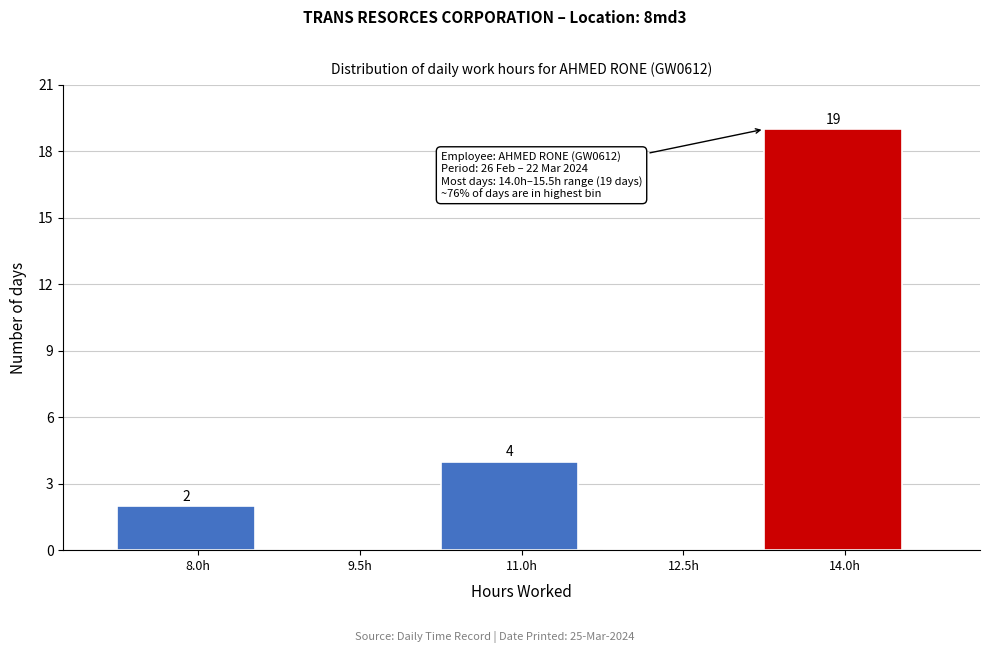

Reading left to right, list all the values displayed in this chart.

8.0h=2	9.5h=0	11.0h=4	12.5h=0	14.0h=19